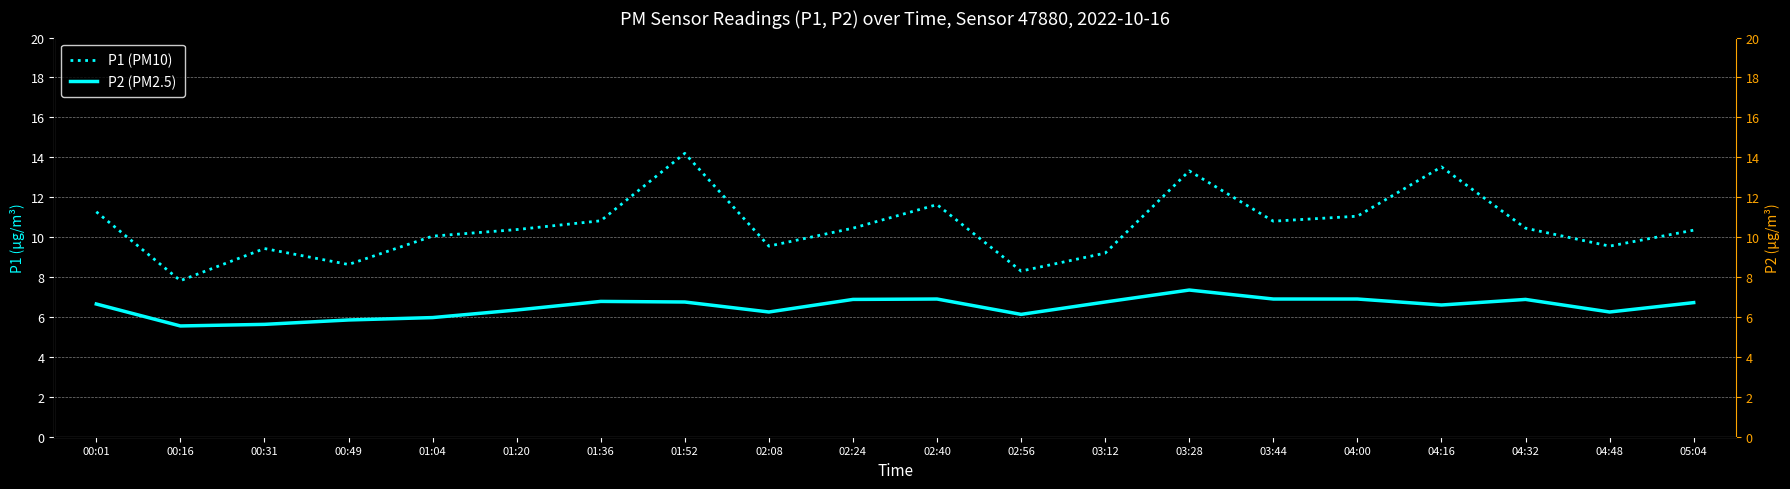

Reading right to left, what are all the values shown in this chart?

P1 (PM10): 05:04=10.3	04:48=9.6	04:32=10.4	04:16=13.5	04:00=11.1	03:44=10.8	03:28=13.3	03:12=9.2	02:56=8.3	02:40=11.6	02:24=10.4	02:08=9.6	01:52=14.2	01:36=10.8	01:20=10.4	01:04=10.1	00:49=8.6	00:31=9.4	00:16=7.8	00:01=11.3
P2 (PM2.5): 05:04=6.7	04:48=6.2	04:32=6.9	04:16=6.6	04:00=6.9	03:44=6.9	03:28=7.3	03:12=6.8	02:56=6.1	02:40=6.9	02:24=6.9	02:08=6.2	01:52=6.8	01:36=6.8	01:20=6.3	01:04=6.0	00:49=5.8	00:31=5.6	00:16=5.5	00:01=6.7